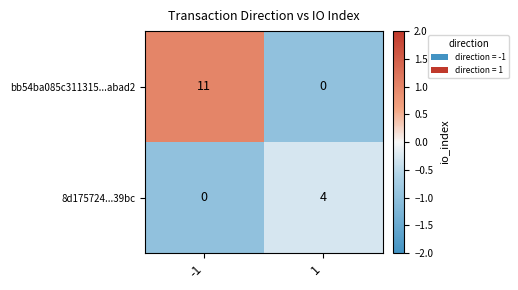

The value of bb54ba085c311315...abad2 at -1 is 6. True or false?

False